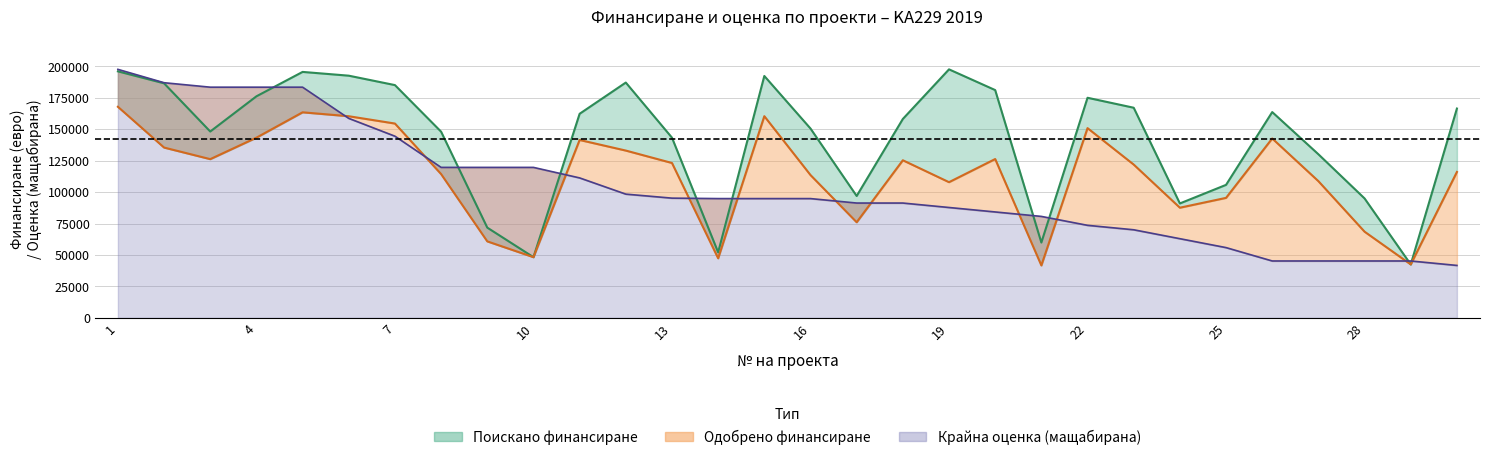

True or false: Поискано финансиране and Одобрено финансиране cross at least once.

False